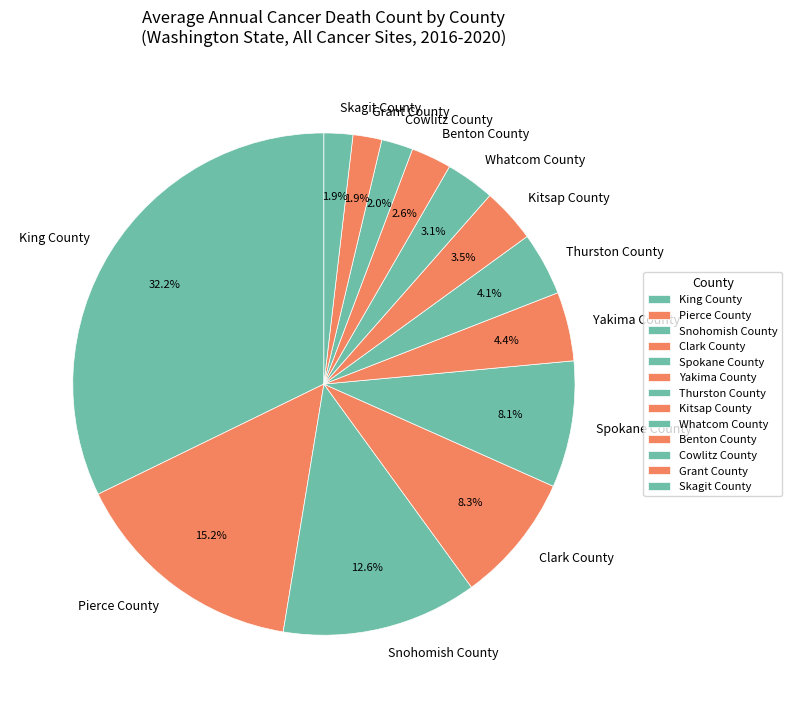

What percentage is NOT represented by Benton County?

97.4%